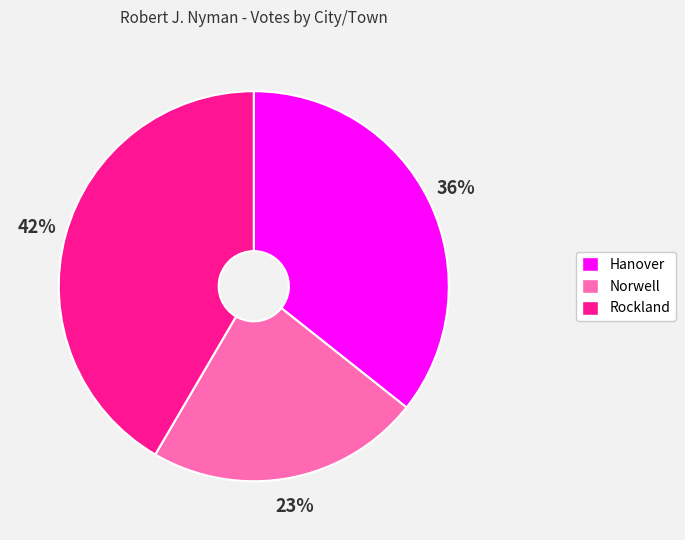

Combined, do Norwell and Hanover account for over 50%?

Yes